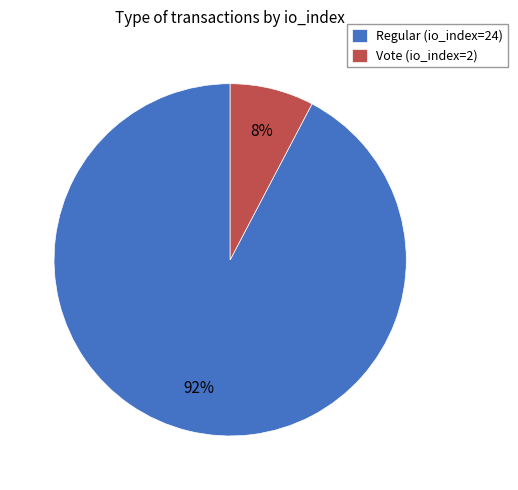

Is the sum of Regular (io_index=24) and Vote (io_index=2) greater than half?

Yes